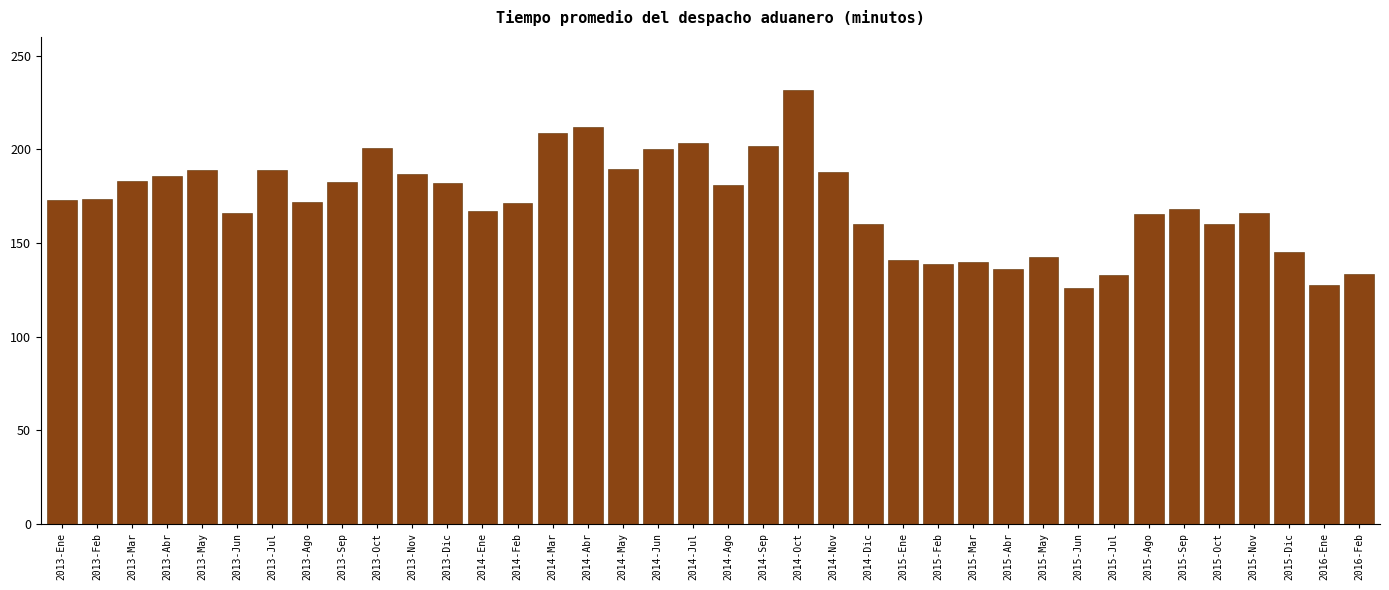

What is the difference between the second highest and second lowest values?

84.2